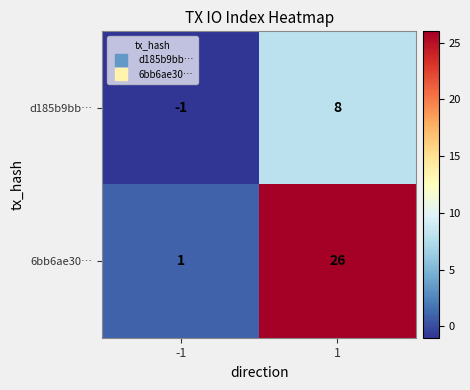

What is the sum of the d185b9bb… values at 1 and -1?

7